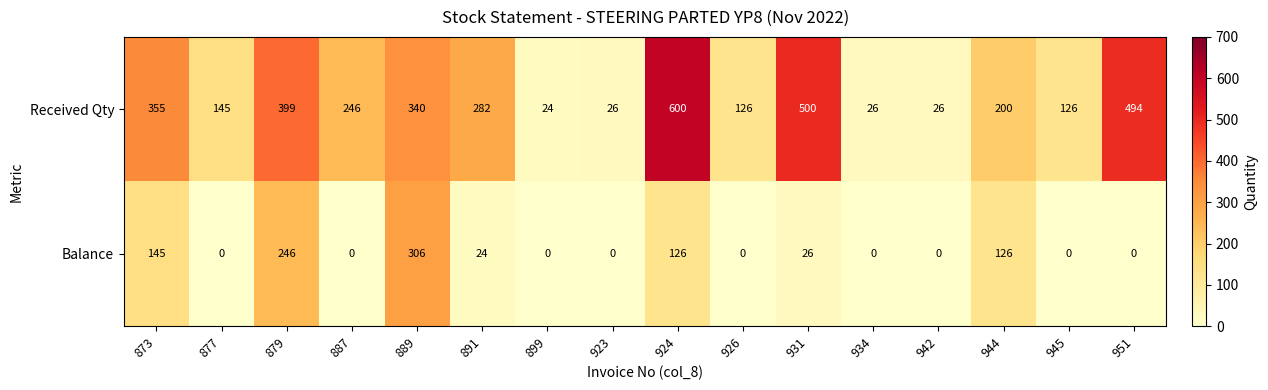

What is the approximate value of Received Qty at 891, to the nearest 10?

280